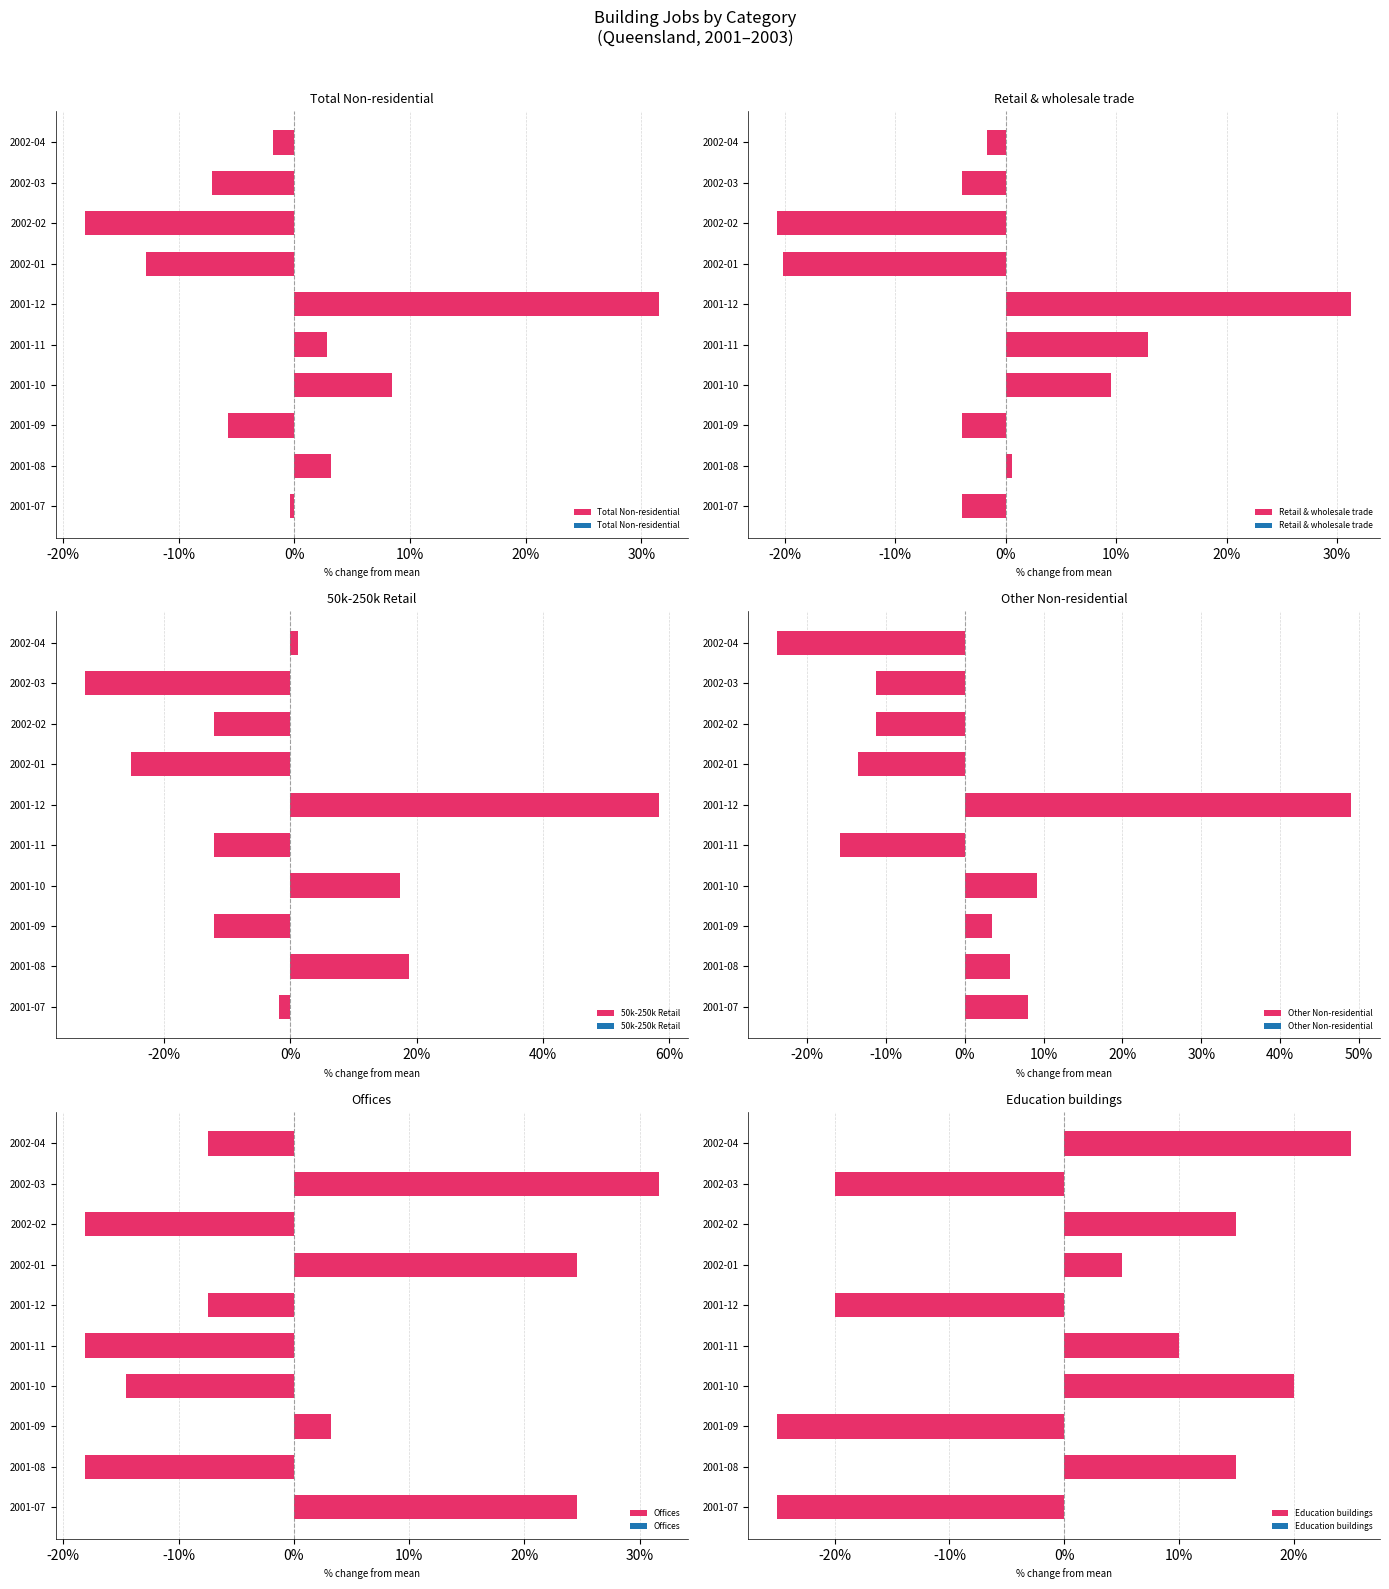

What is the sum of the Total Non-residential values at 2002-04 and 2002-02?

-19.9